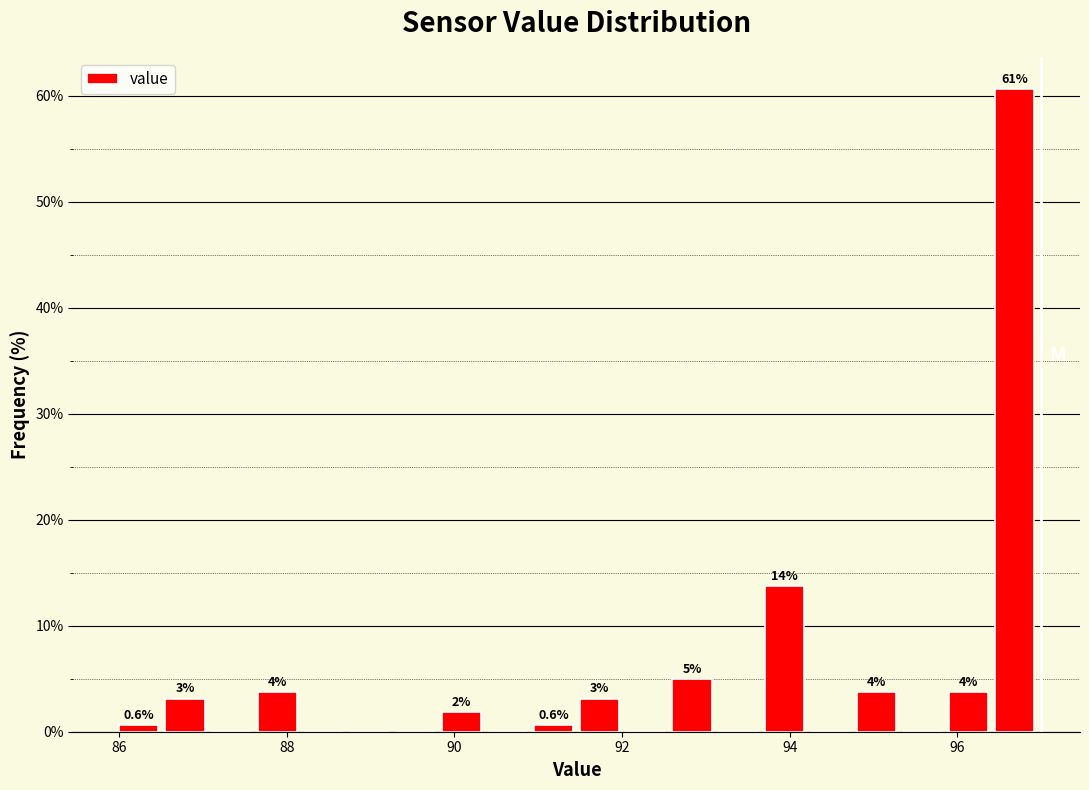

Around what value on the x-axis is the tallest bar? Give the approximate position of its centre, as read against the axis.

96.6